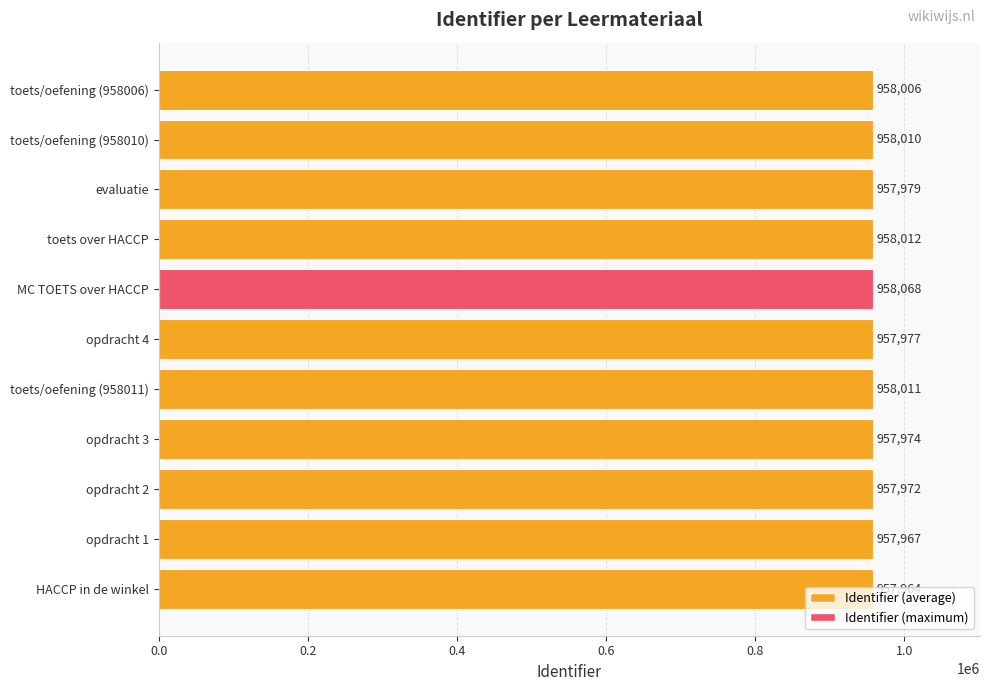

Which has a higher value, HACCP in de winkel or toets over HACCP?

toets over HACCP